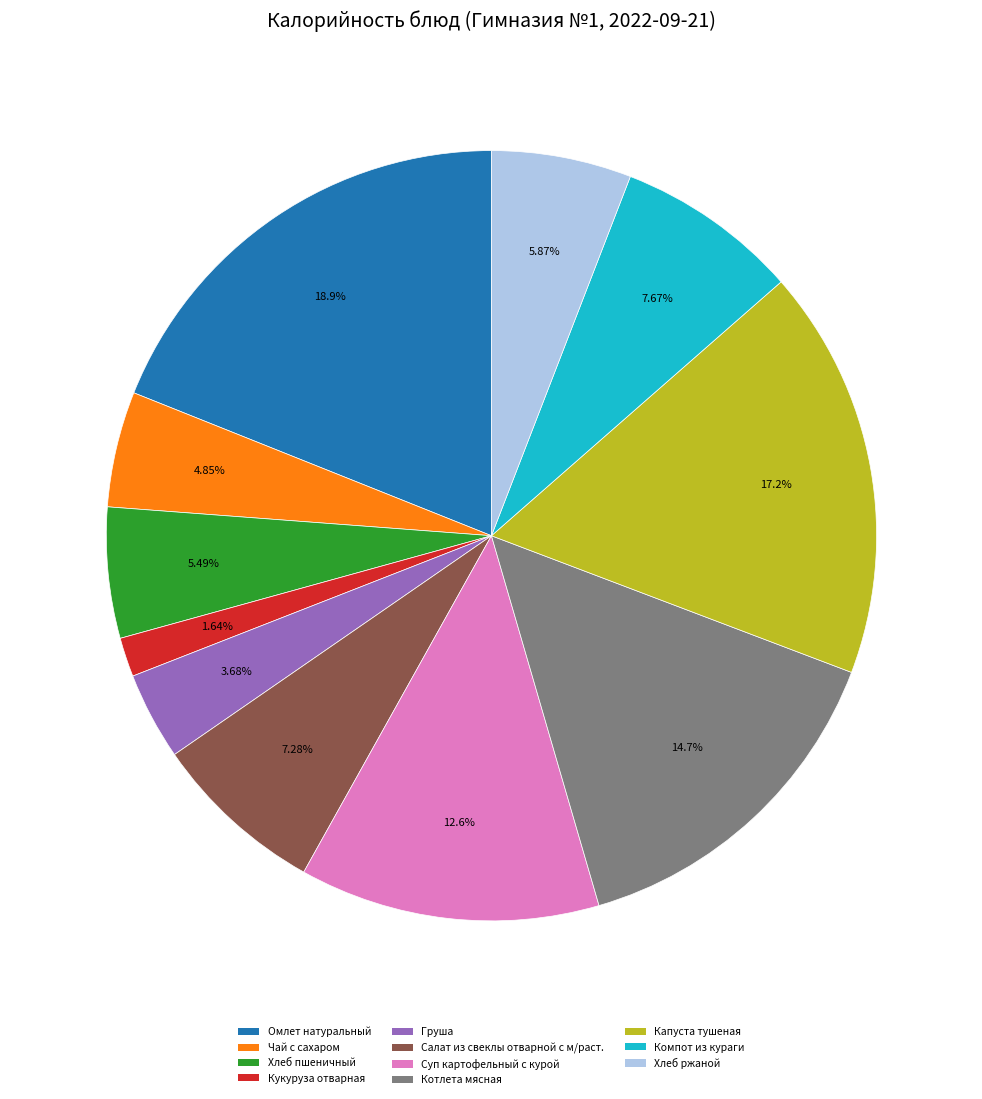

Combined, do Чай с сахаром and Компот из кураги account for over 50%?

No